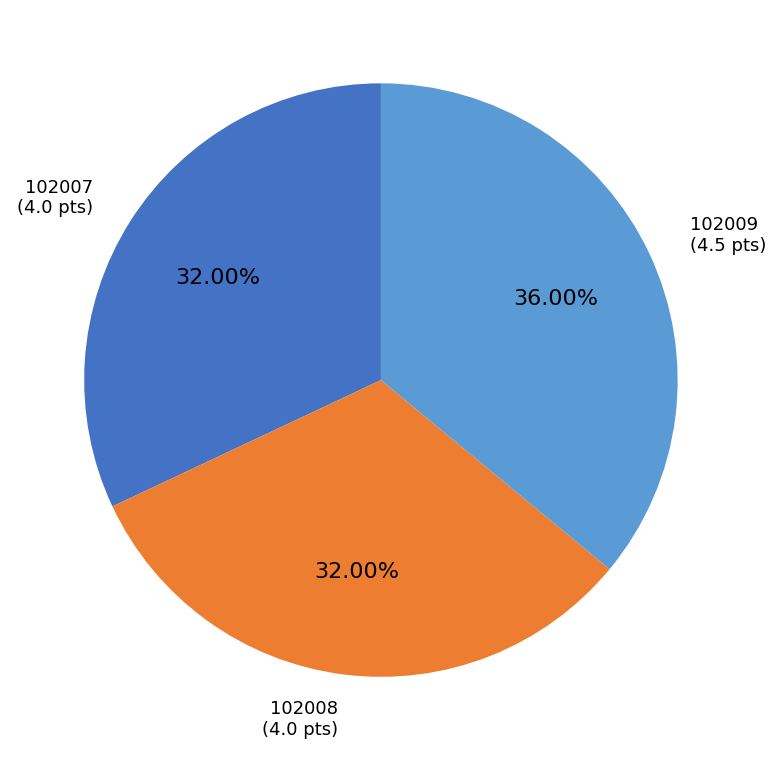

Which slice is the largest?

102009